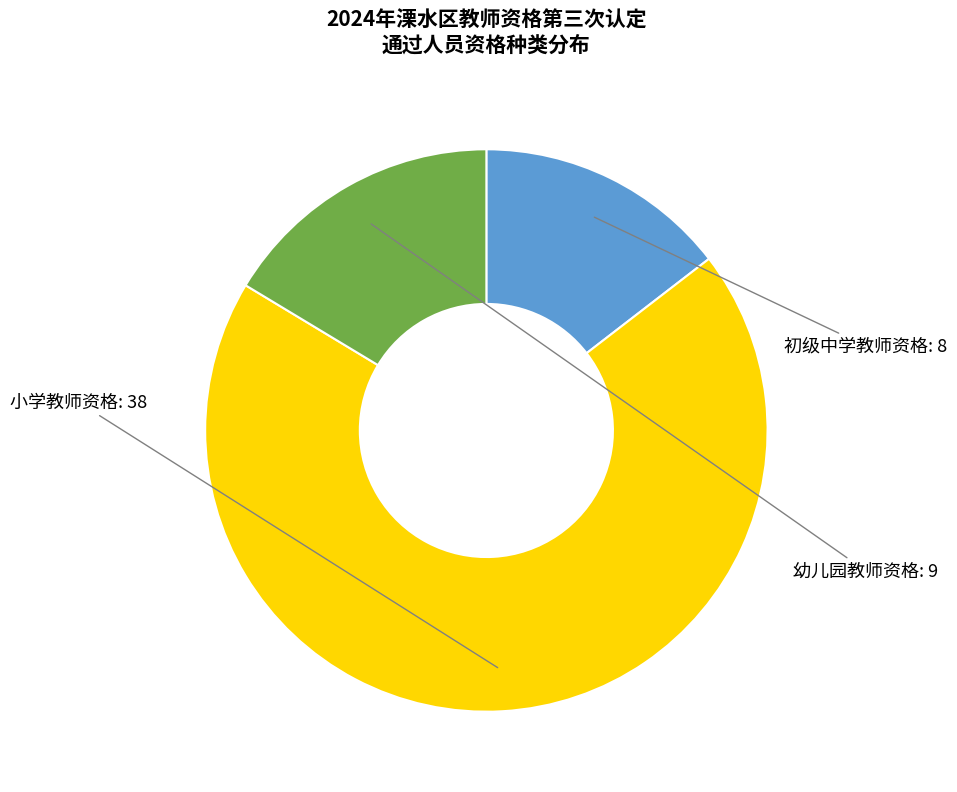

Does any single category account for the majority?

Yes